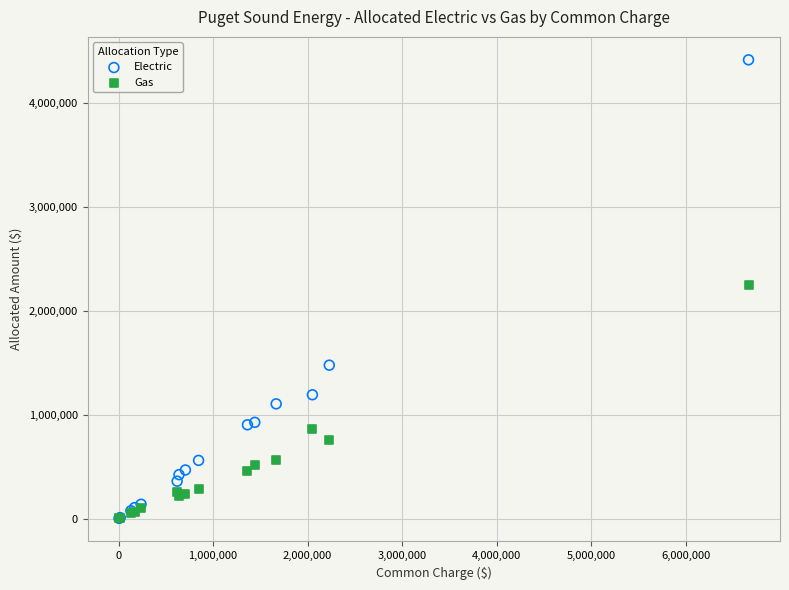

Which series has the largest Y range (max minus min)?

Electric